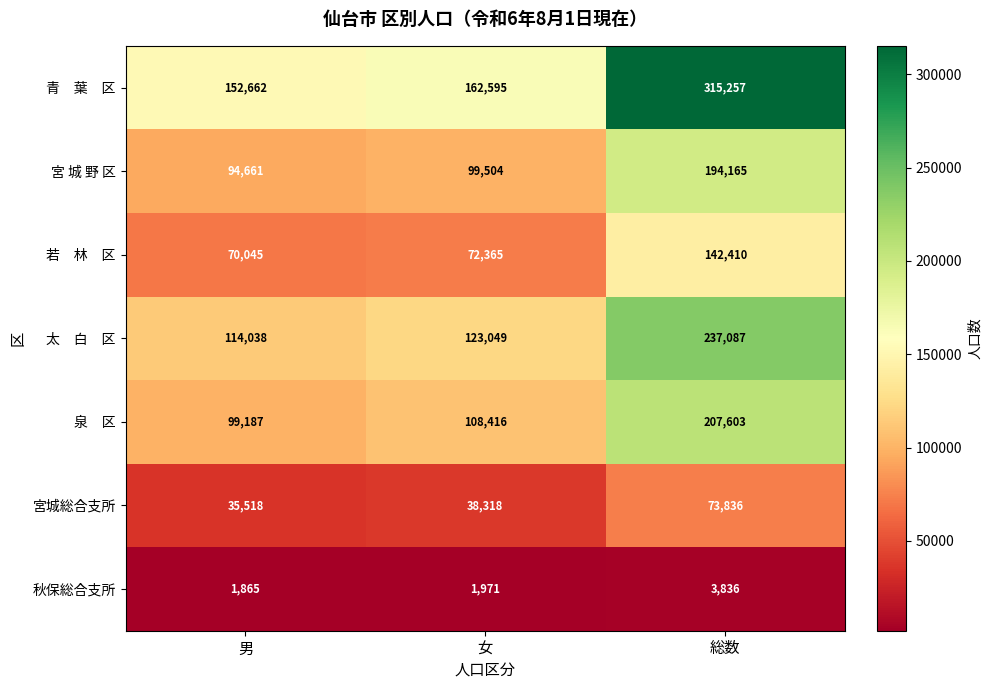

At which category is the sum across all series the highest?

総数